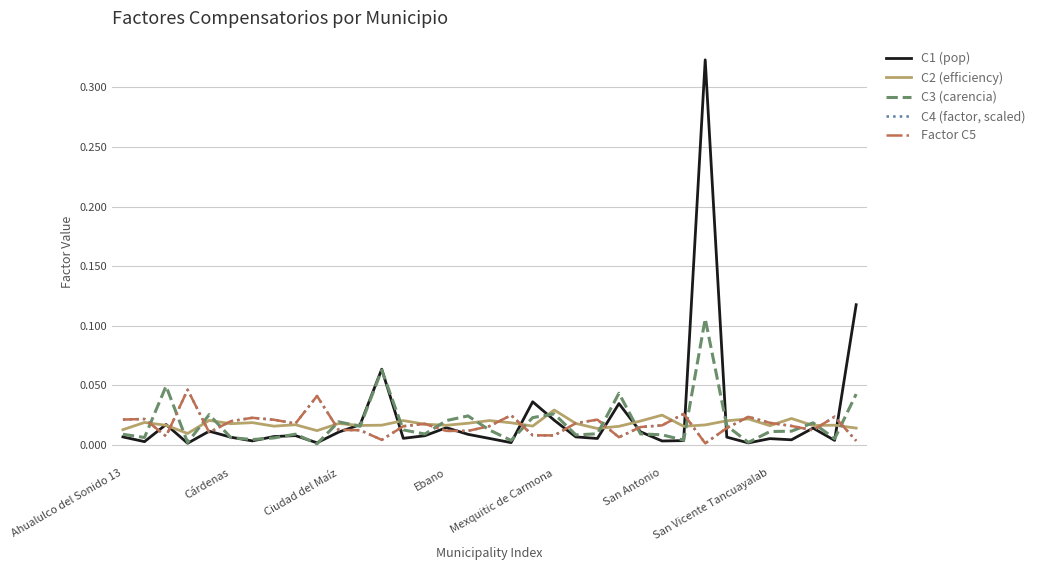

Does the chart display data point markers on the line(s)?

No